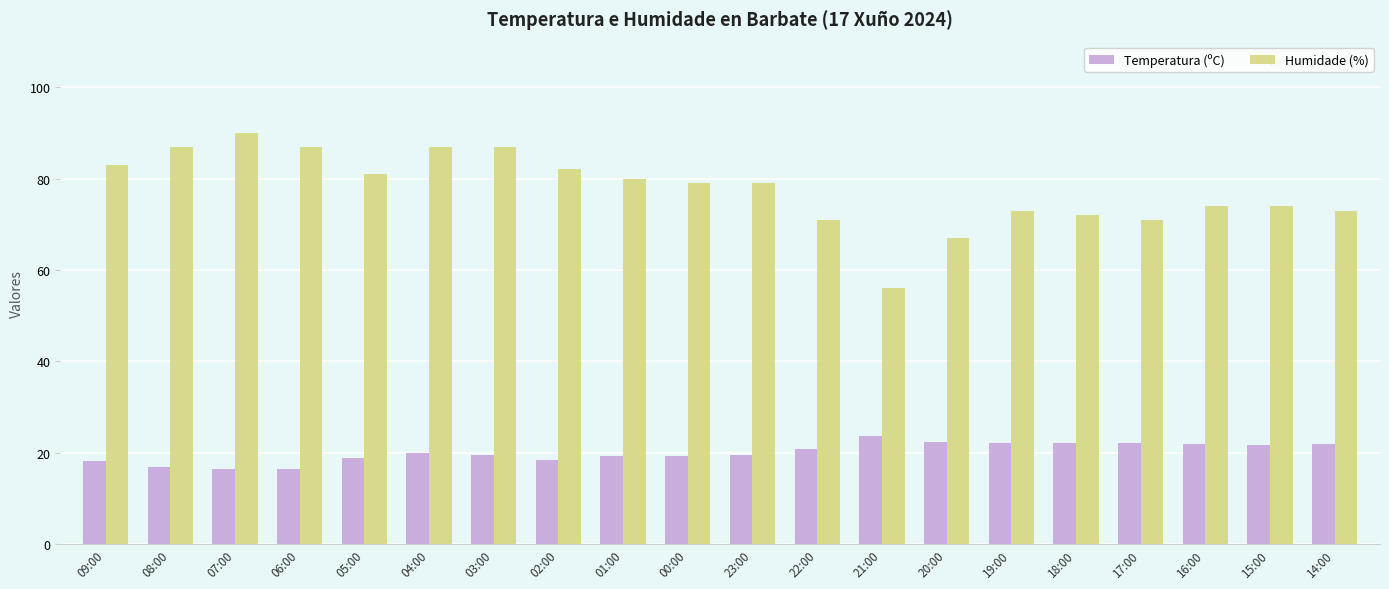

List the series in order of their overall mean, highest first.

Humidade (%), Temperatura (ºC)